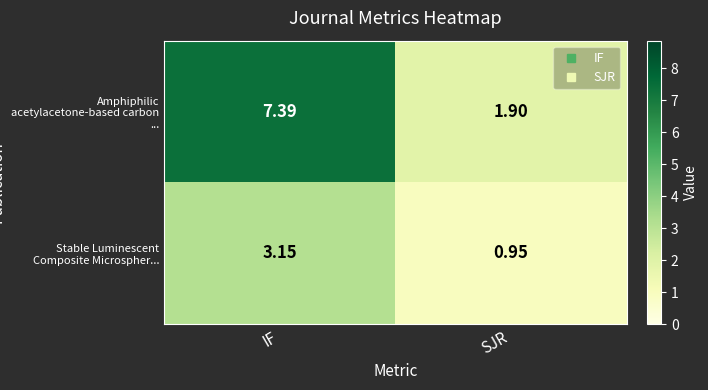

How many categories are shown in the chart?

2